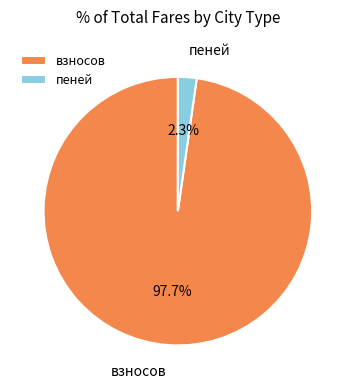

How many slices are in this pie chart?

2